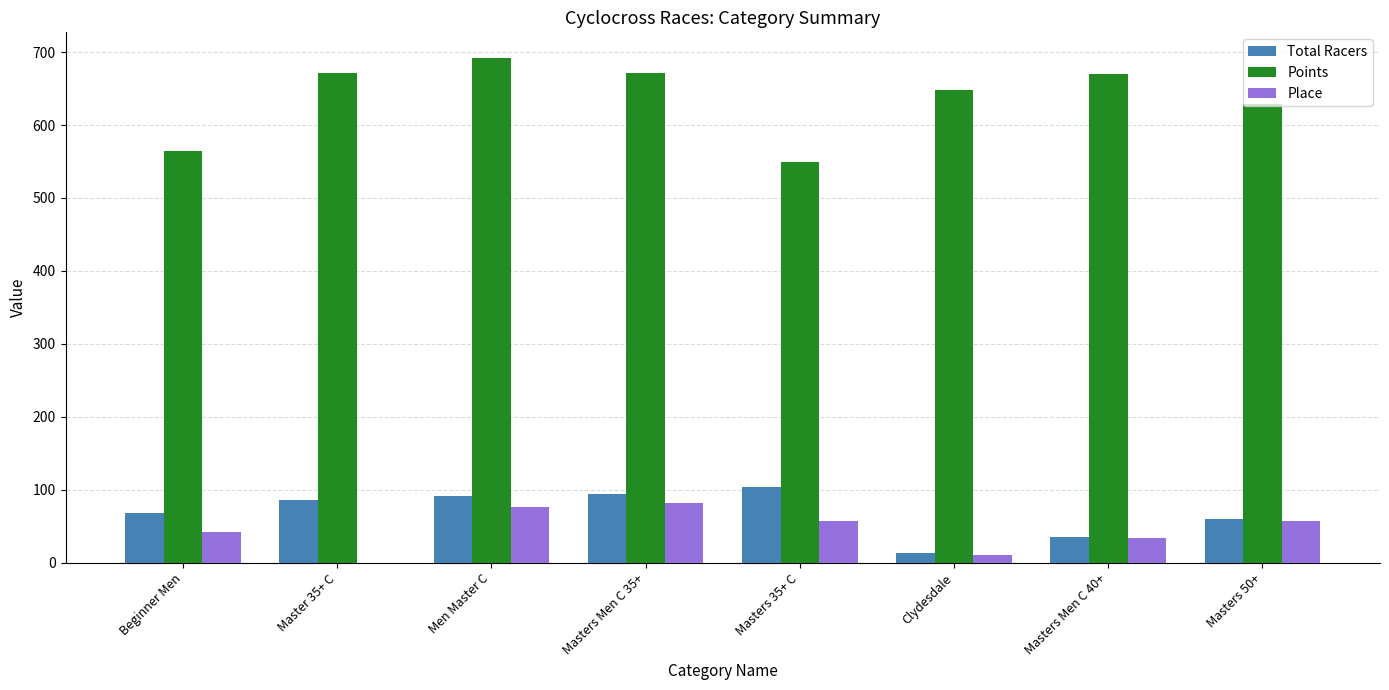

At which label does Place first exceed 57?

Men Master C